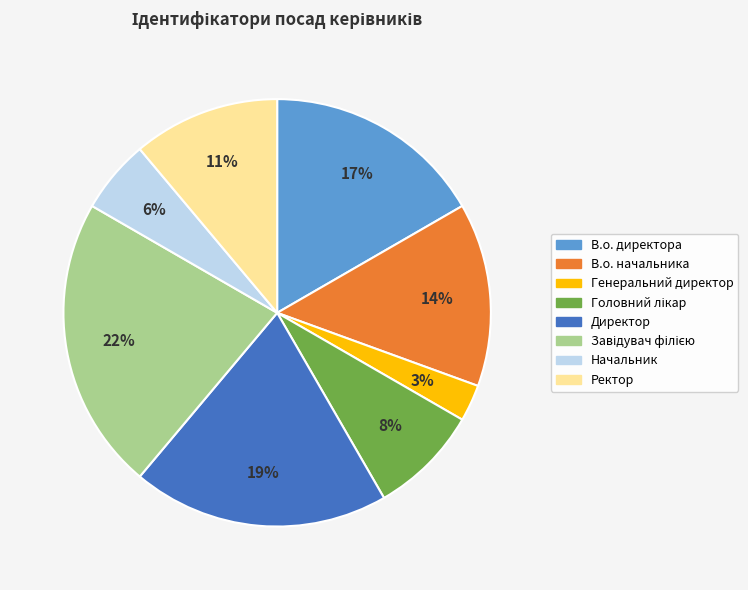

Which slice is the smallest?

Генеральний директор